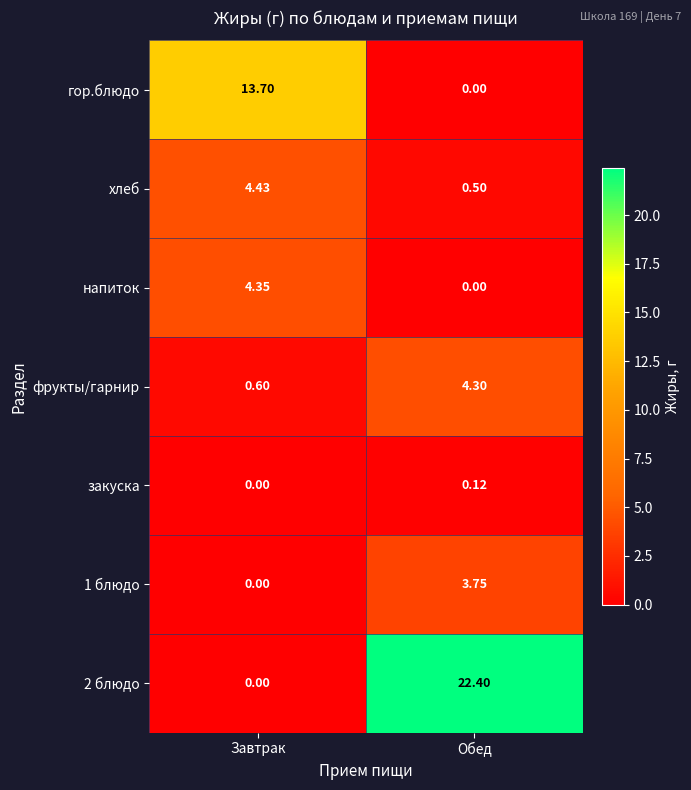

At which label does фрукты/гарнир first exceed 4?

Обед